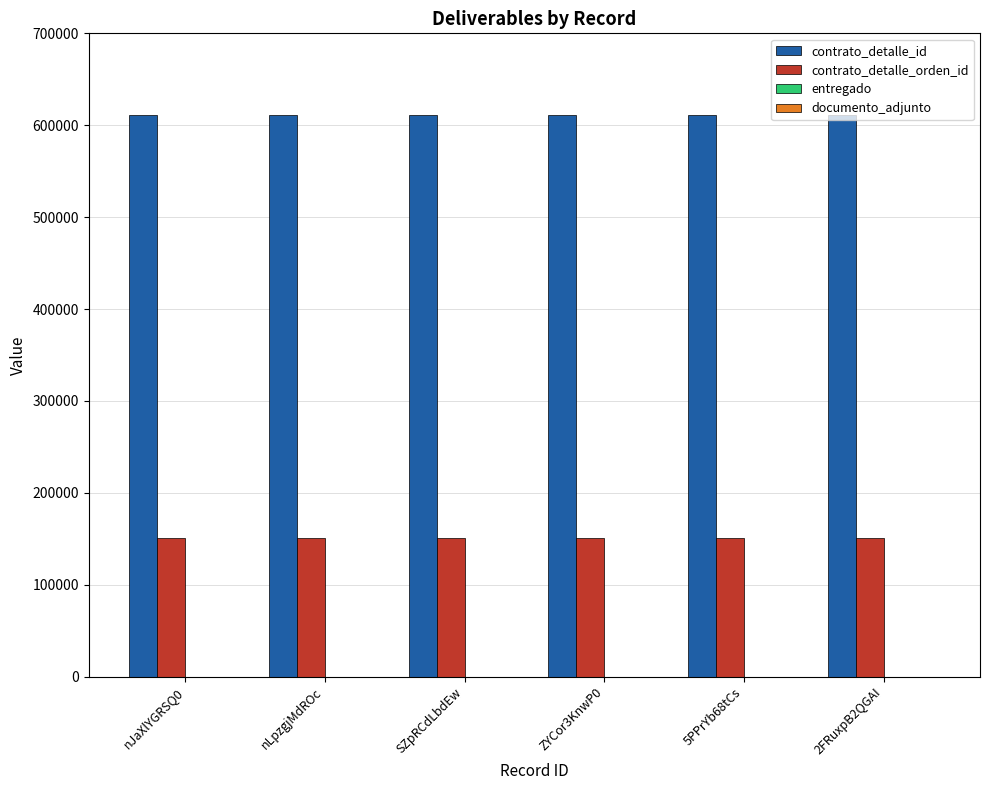

What is the greatest value displayed?

610748